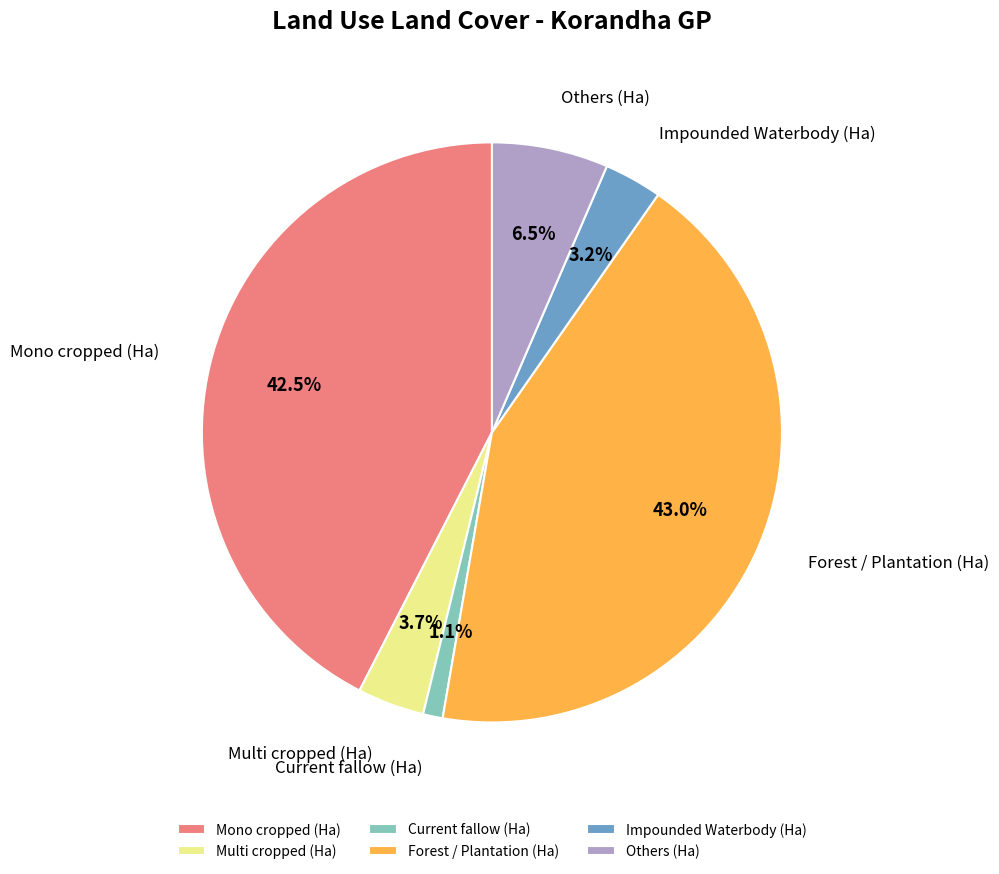

What is the smallest slice in the pie chart?

Current fallow (Ha)